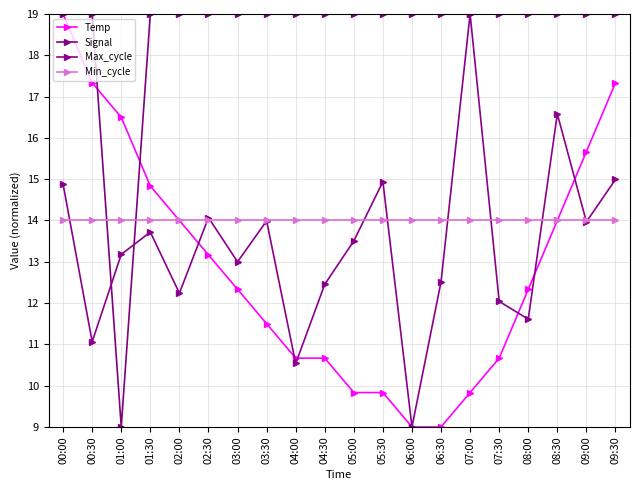

At which label is Min_cycle closest to 14?

00:00